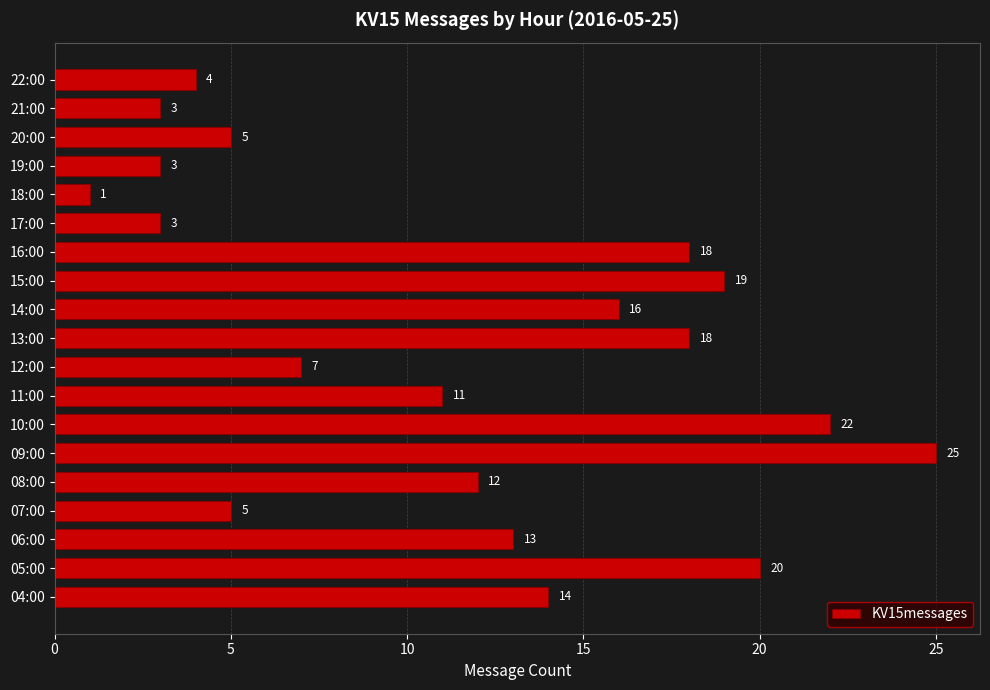

What is the smallest value displayed?

1